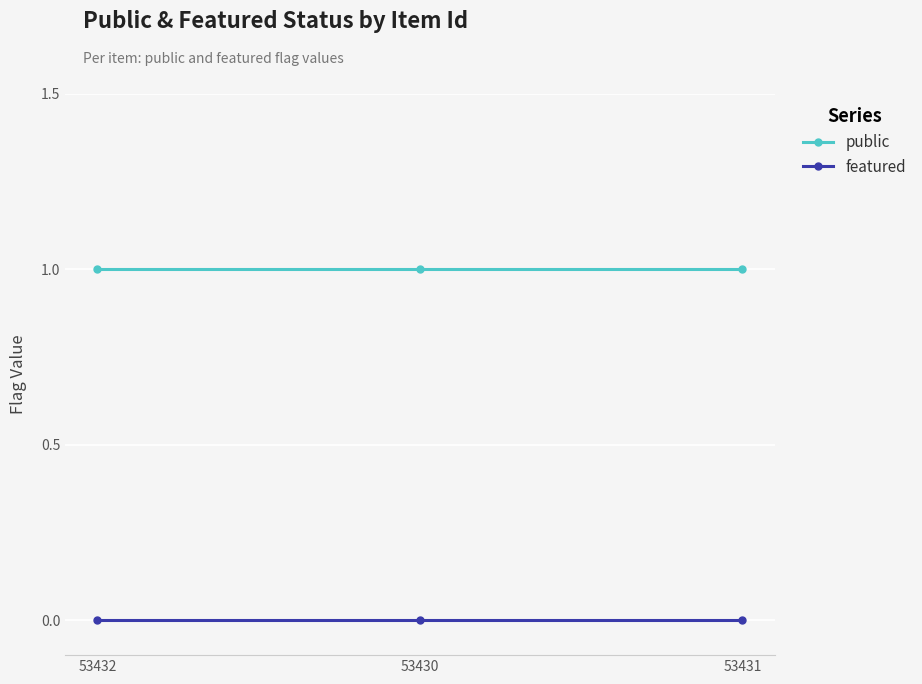

Reading left to right, what are all the values shown in this chart?

public: 53432=1	53430=1	53431=1
featured: 53432=0	53430=0	53431=0